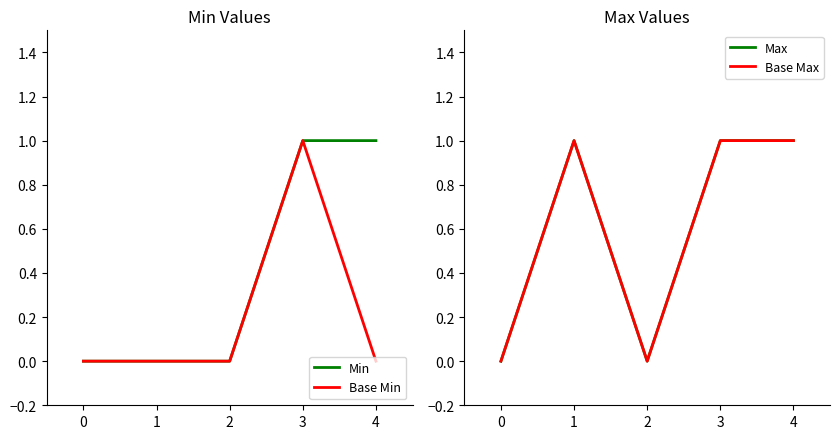

True or false: Min and Max intersect in this chart.

False